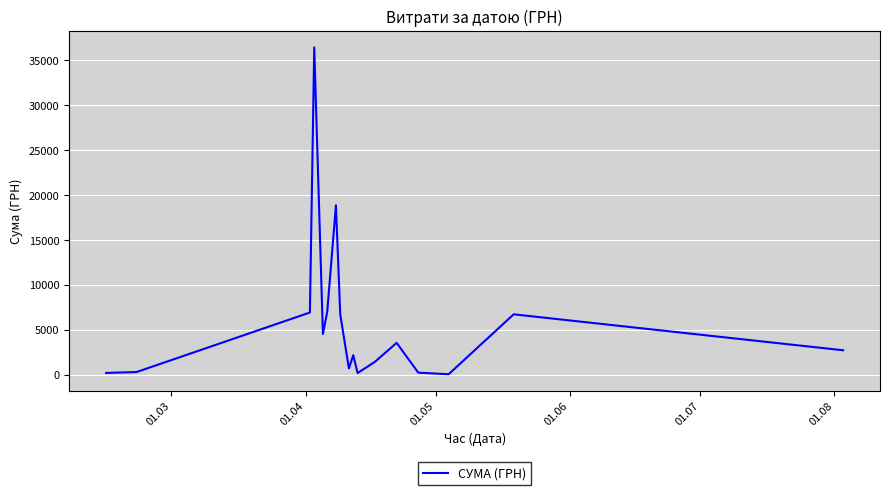

What is the maximum value shown in the chart?

36454.0